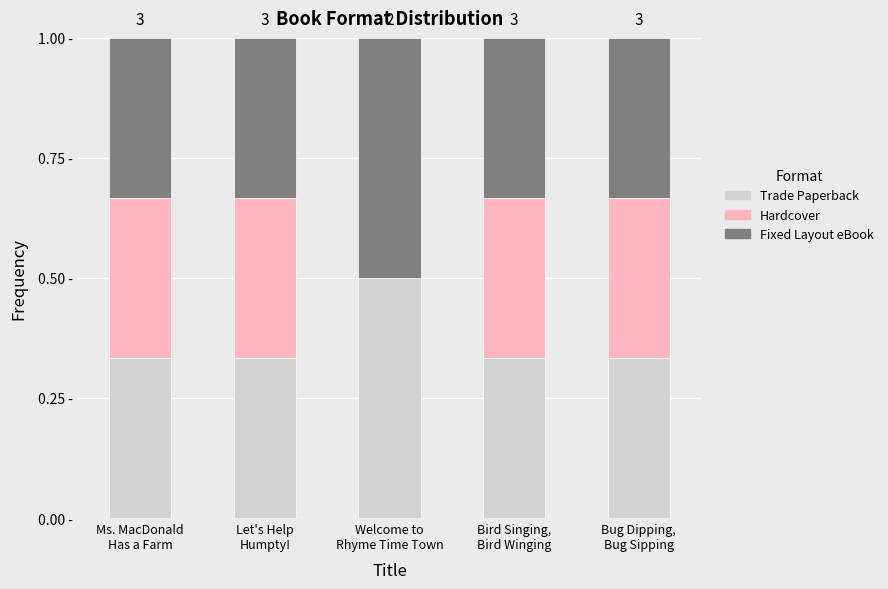

Does the chart contain stacked bars?

Yes